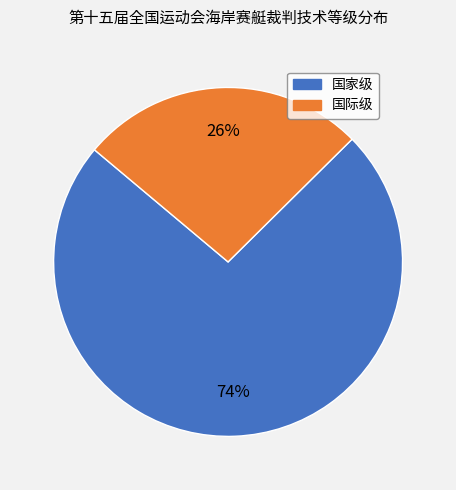

Which has a higher value, 国际级 or 国家级?

国家级